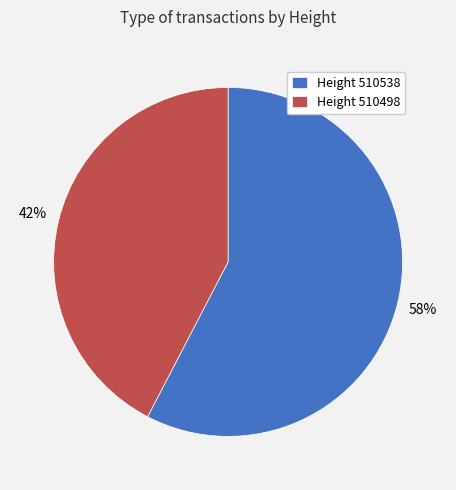

Do Height 510498 and Height 510538 together represent more than half of the pie?

Yes